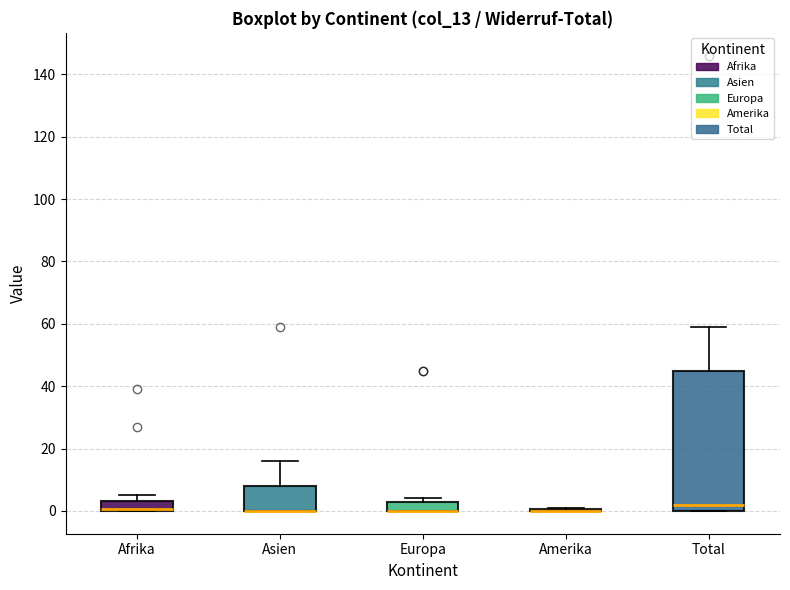

Where is the lower edge of the box for Asien on the y-axis? The values are not printed on the chart, so give them approximately, as read against the axis.

0